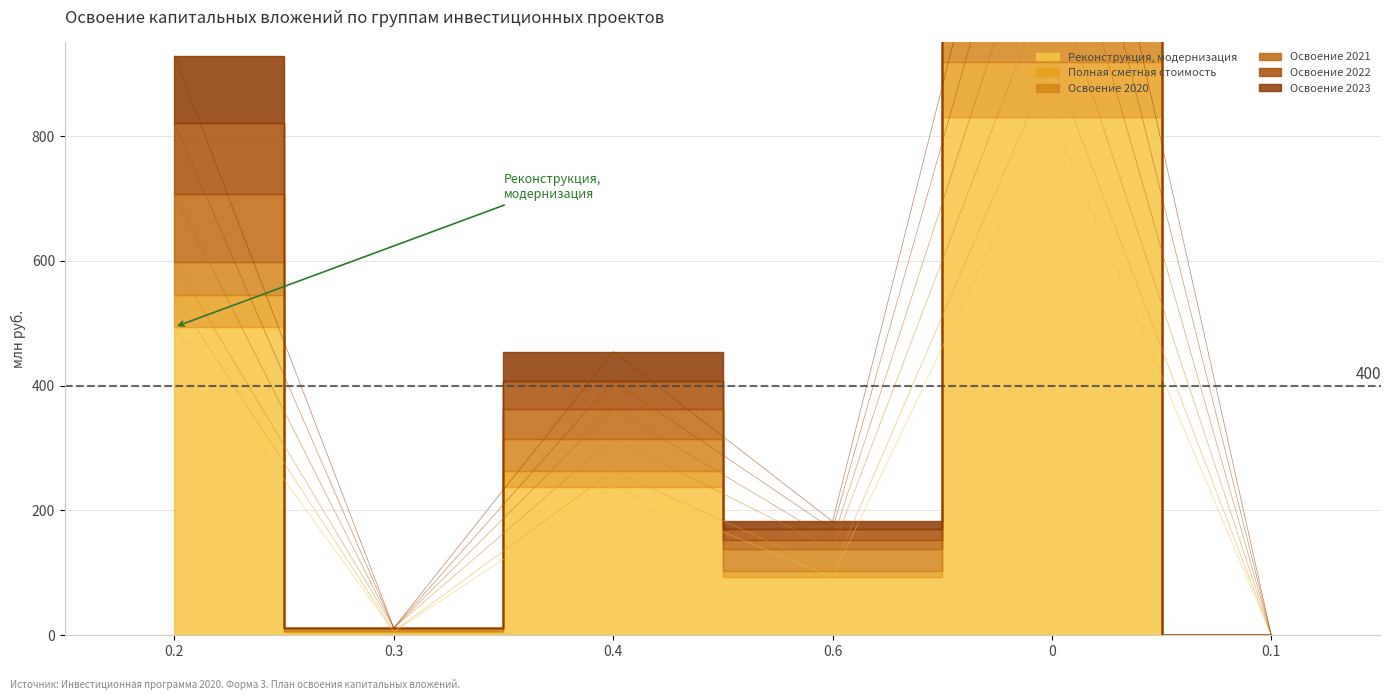

What position from the right is 0.6?

3